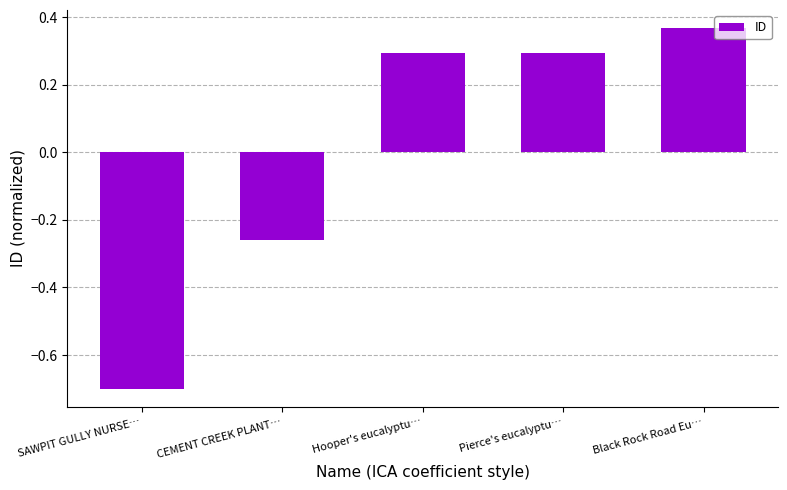

The chart shows a value of 0.1 at Pierce's eucalyptu…. True or false?

False